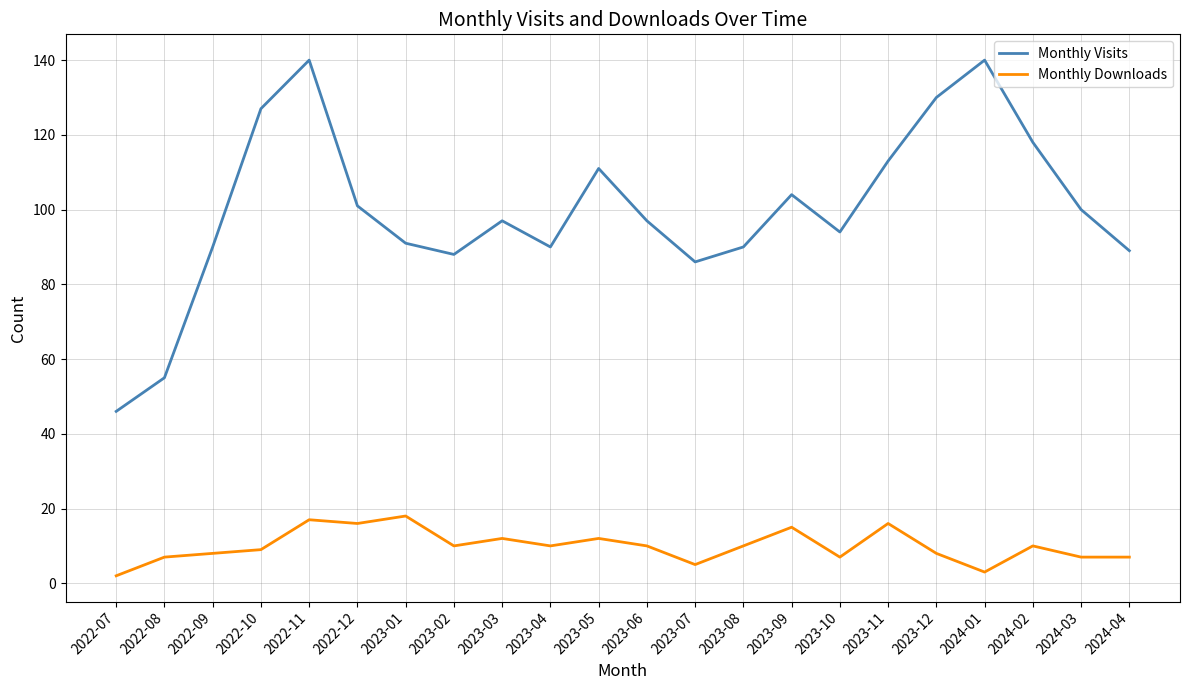

Rank the series by their maximum value, from lowest to highest.

Monthly Downloads, Monthly Visits